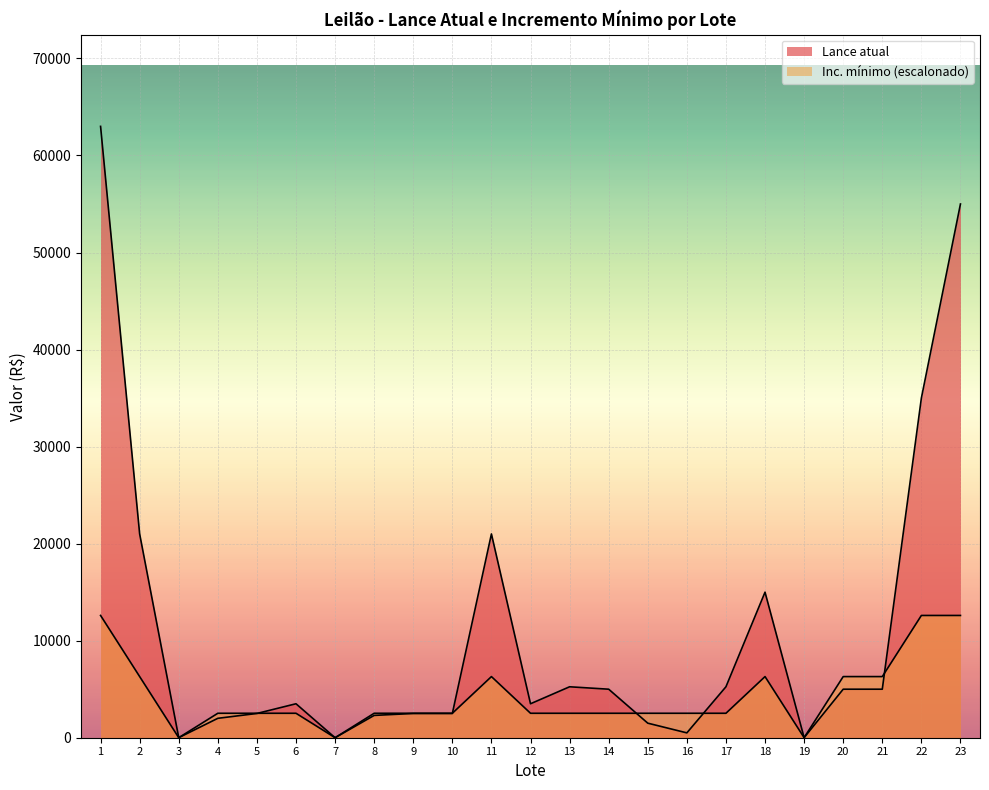

The Lance atual series shows 2000.0 at 4. True or false?

True